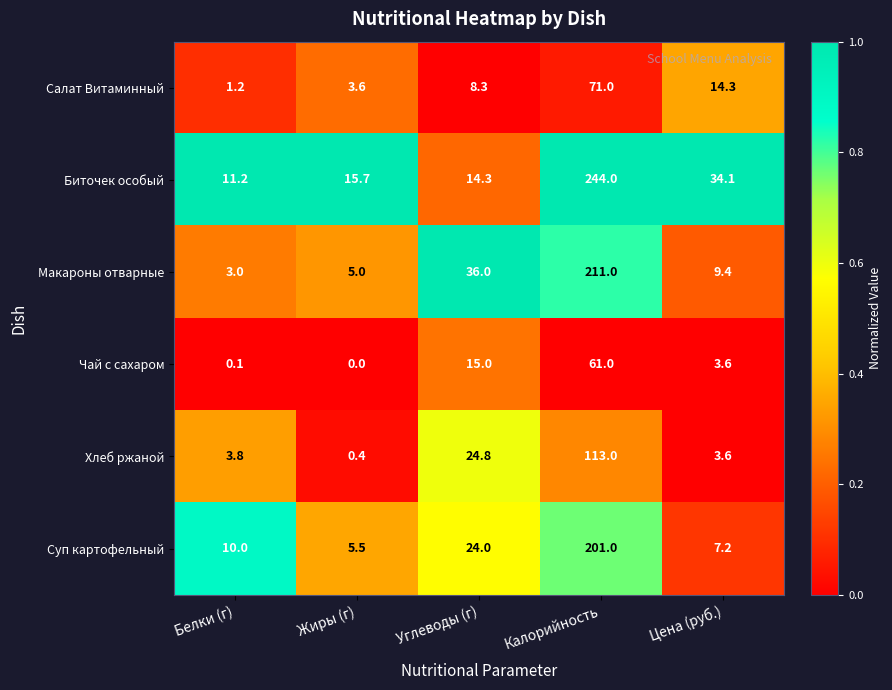

Reading left to right, extract all data points from this chart.

Салат Витаминный: 1.2	3.6	8.3	71.0	14.3
Биточек особый: 11.2	15.7	14.3	244.0	34.1
Макароны отварные: 3.0	5.0	36.0	211.0	9.4
Чай с сахаром: 0.1	0.0	15.0	61.0	3.6
Хлеб ржаной: 3.8	0.4	24.8	113.0	3.6
Суп картофельный: 10.0	5.5	24.0	201.0	7.2